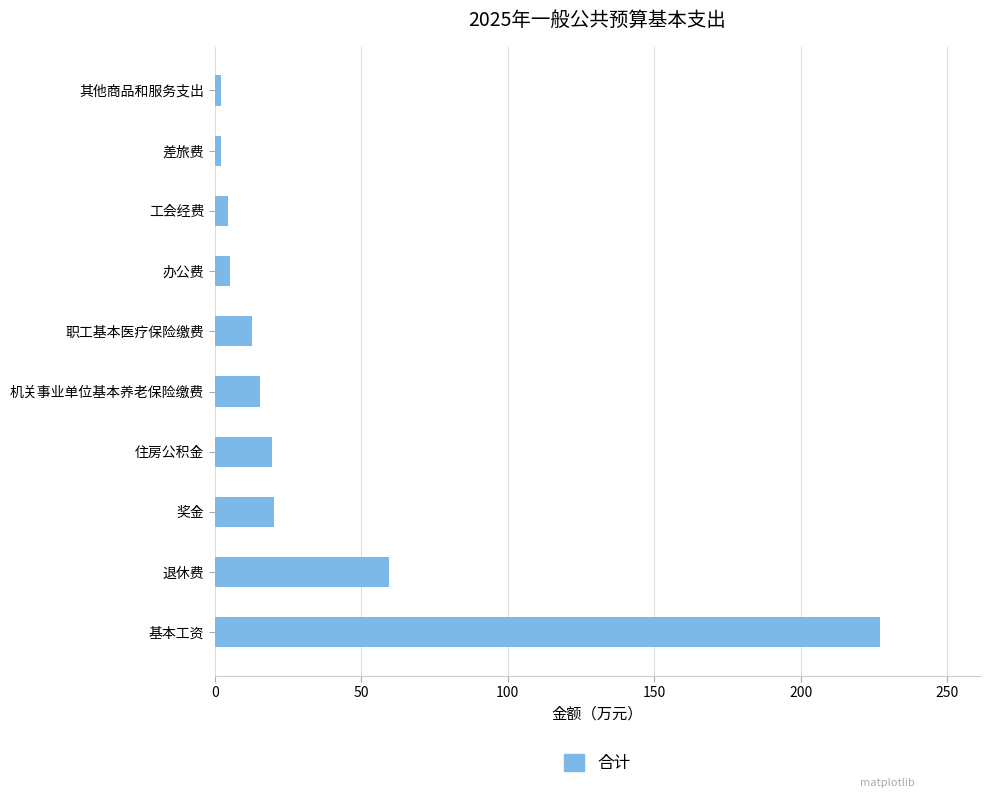

Where is the data nearest to the value 114?

退休费